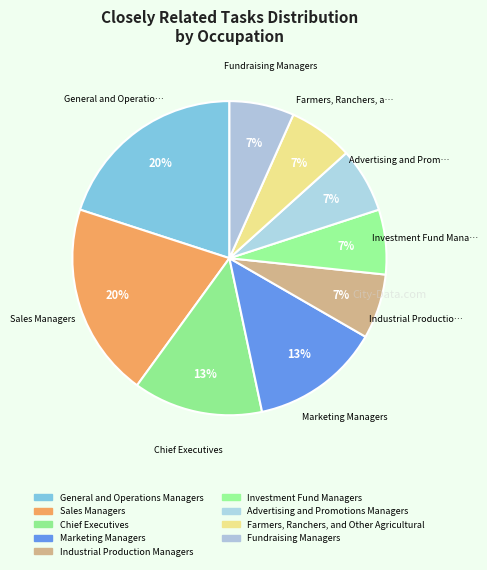

What portion of the pie excludes Industrial Production Managers?

93.3%